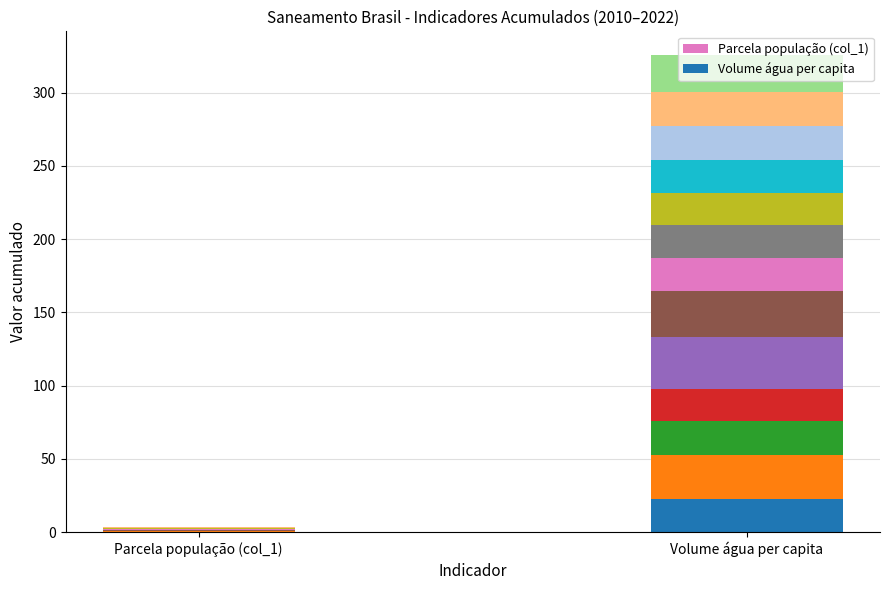

Which series has the widest spread of values?

Volume água per capita